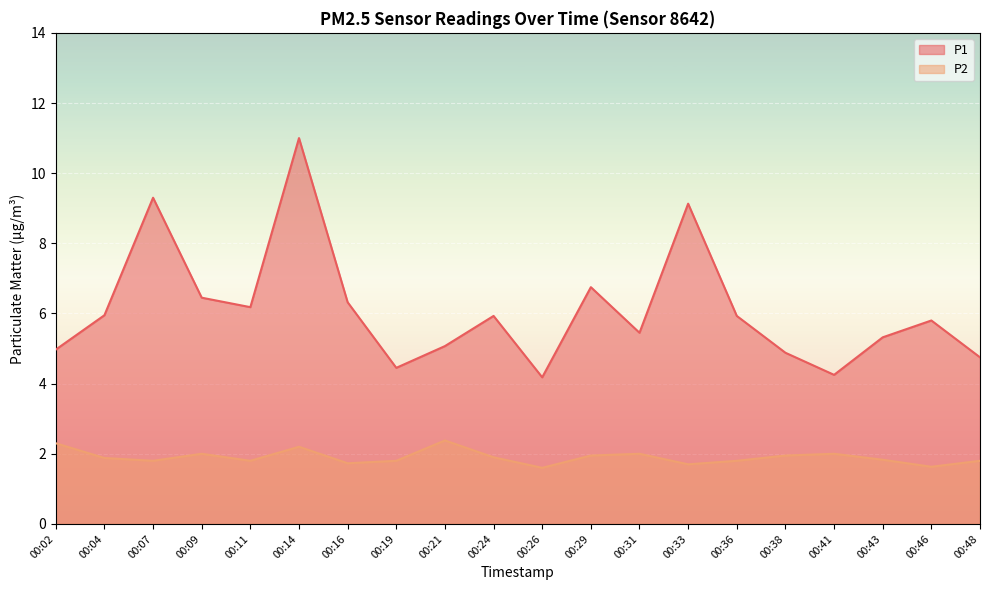

What is the value of the P1 point at the 13th from the left?

5.5